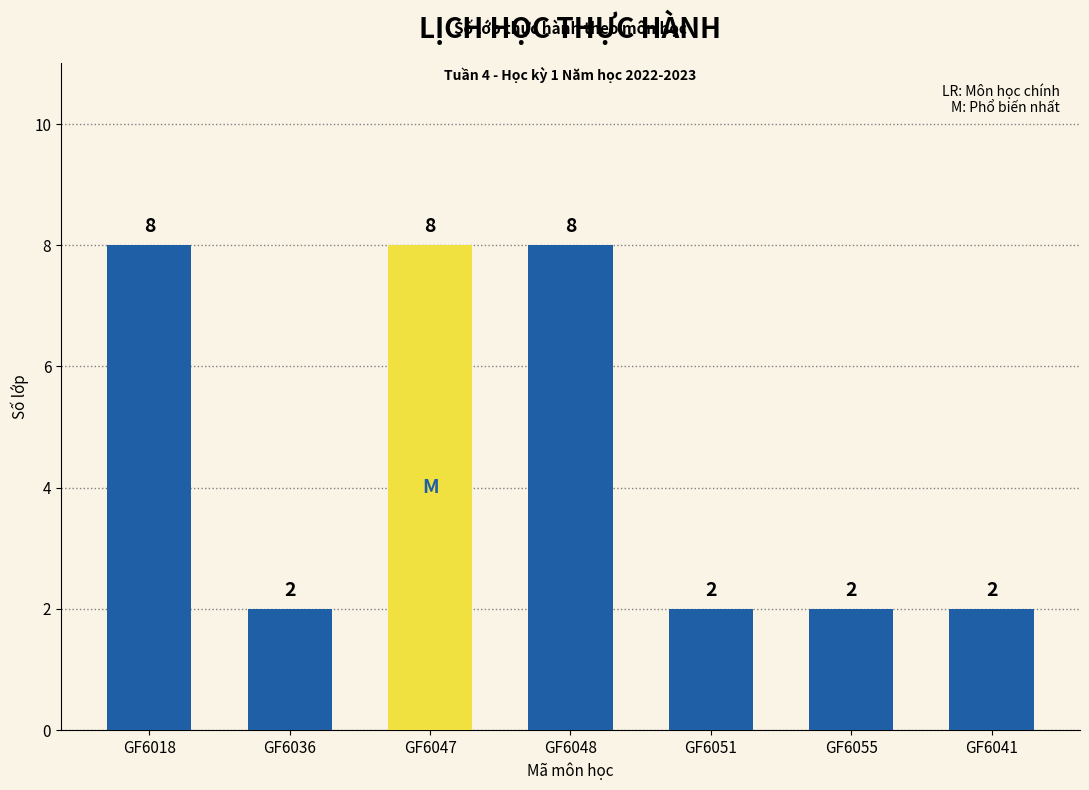

Are the bars grouped side by side (vs. stacked)?

No